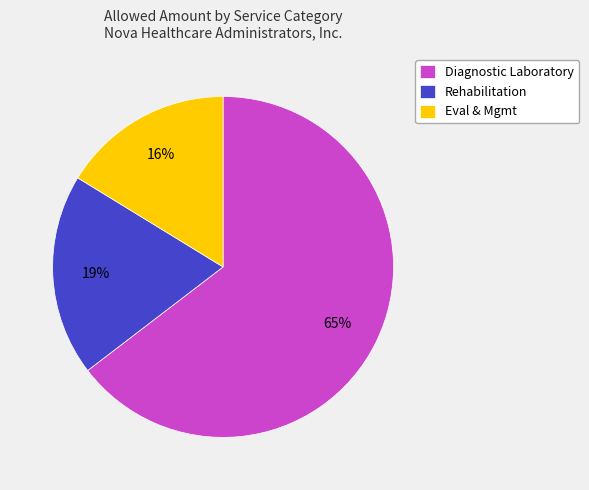

Rank the categories by value from lowest to highest.

Eval & Mgmt, Rehabilitation, Diagnostic Laboratory